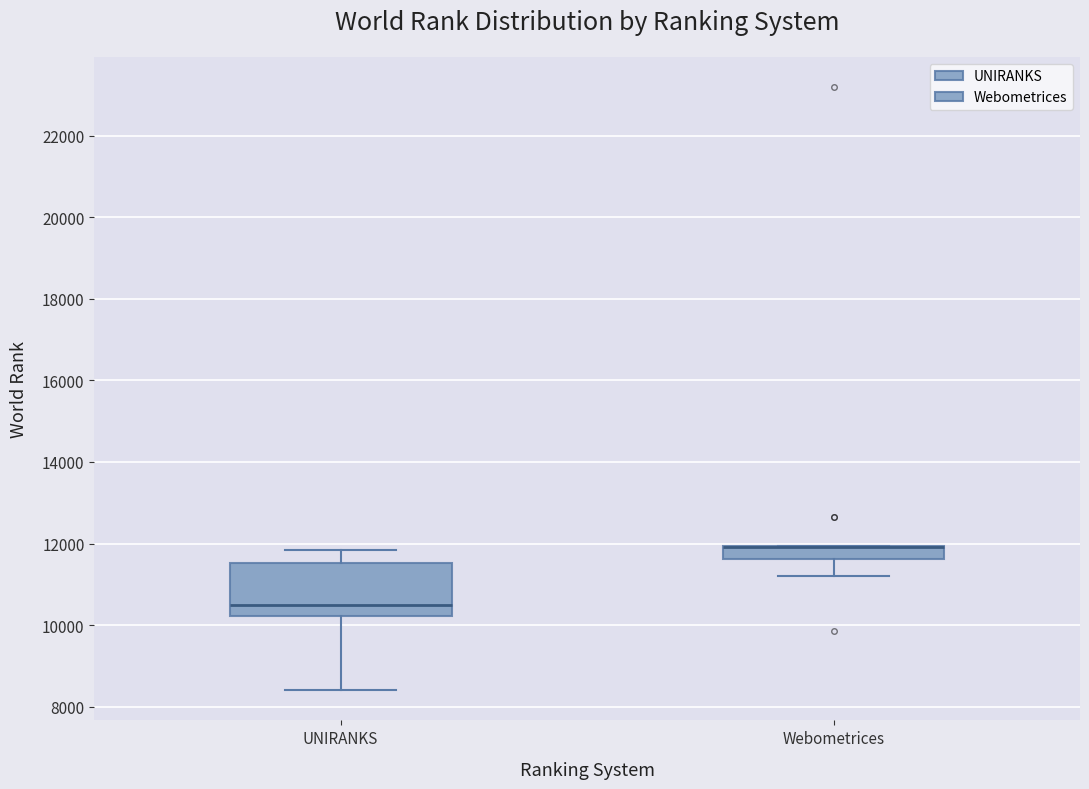

Where is the upper edge of the box for UNIRANKS on the y-axis? The values are not printed on the chart, so give them approximately, as read against the axis.

11600